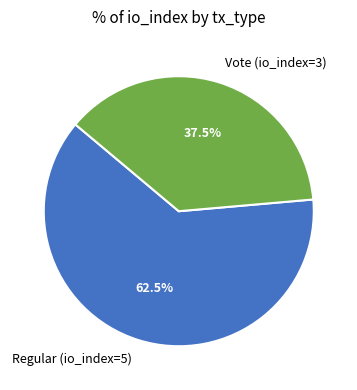

Which category has the smallest portion of the pie?

Vote (io_index=3)